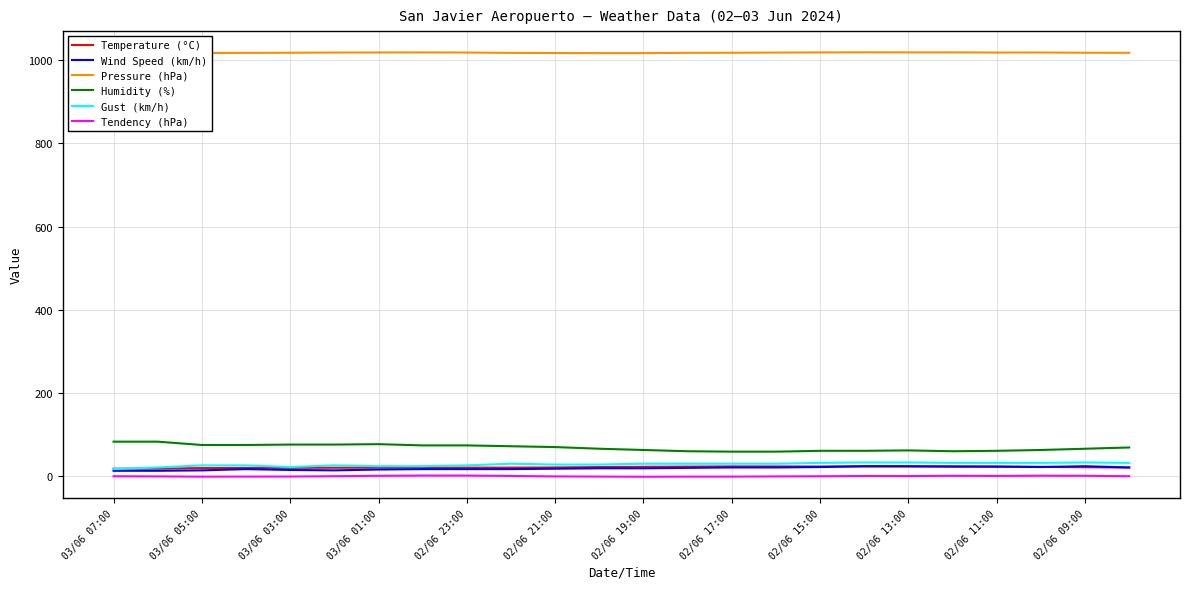

How many categories are shown in the chart?

24